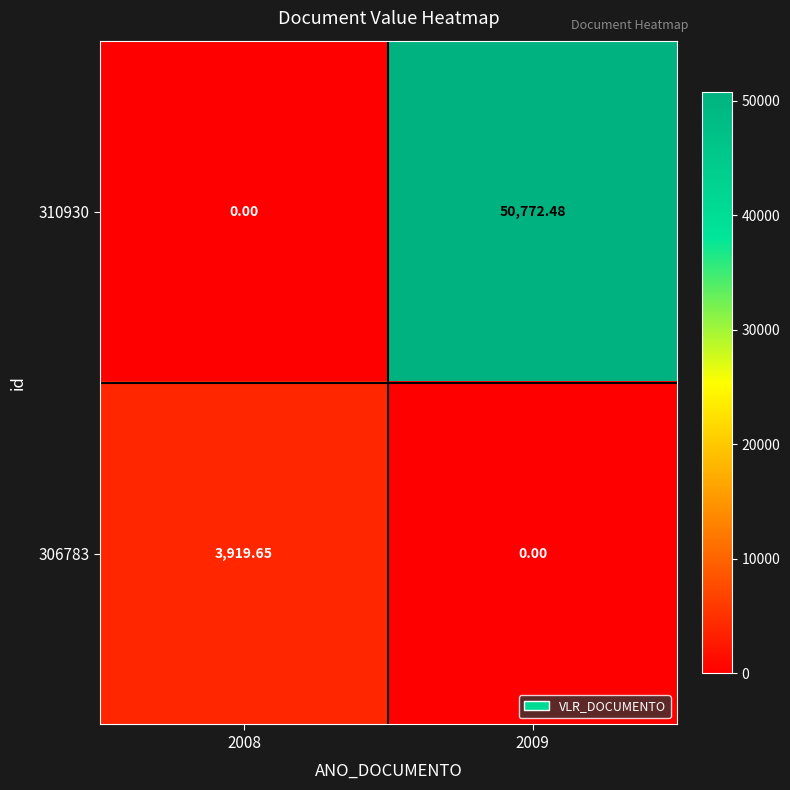

Is the value of 306783 at 2008 greater than the value of 310930 at 2009?

No